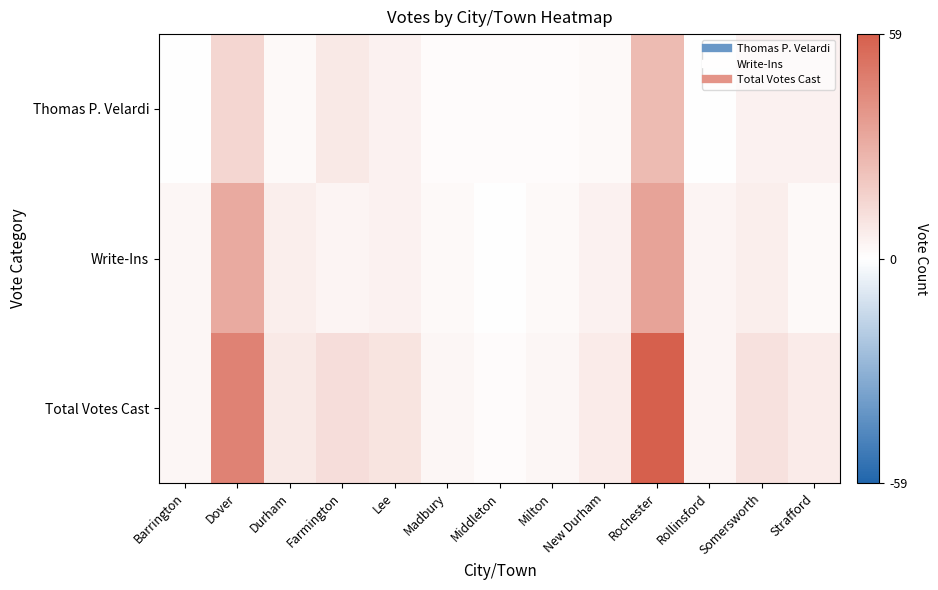

What is the difference between the highest and lowest values at Barrington?

3